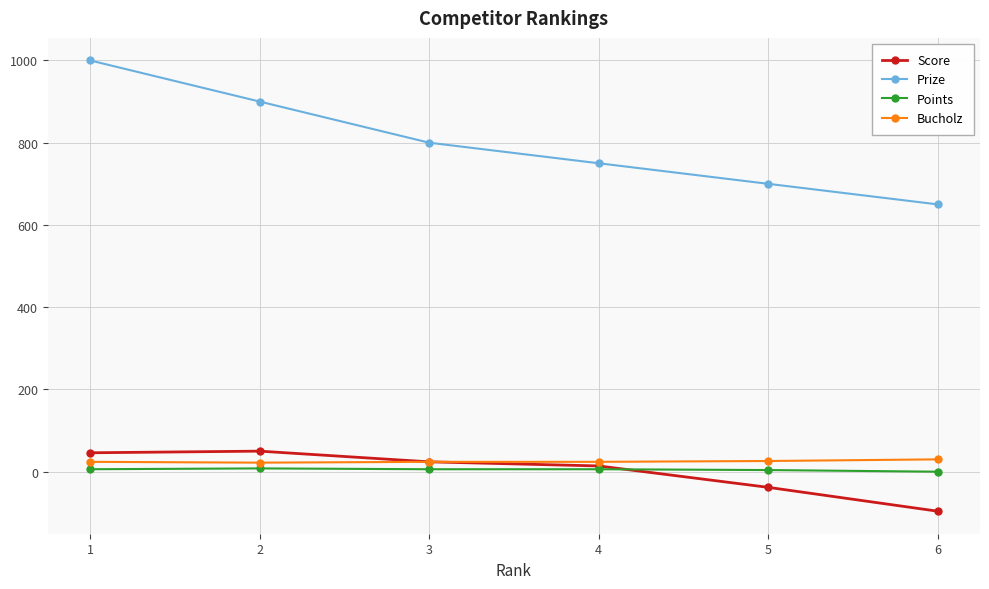

Which series changed the most between 1 and 5?

Prize